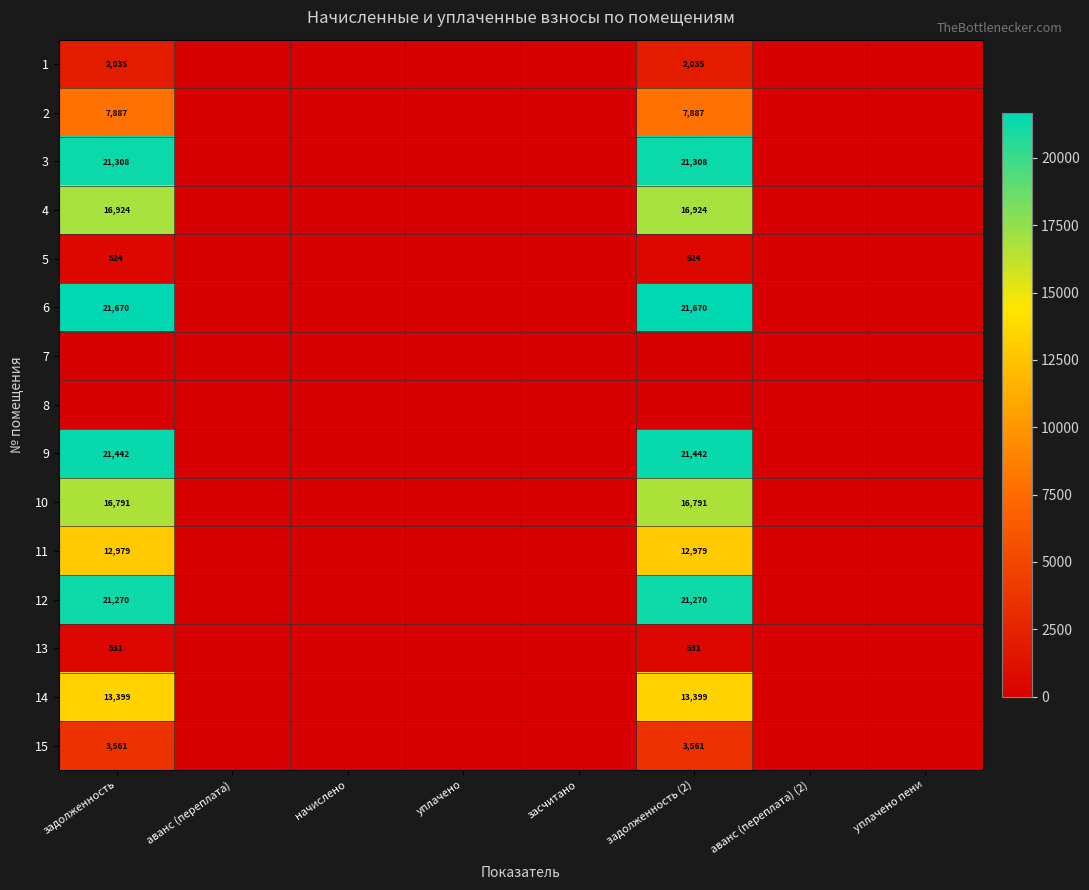

True or false: 12 has a value of 21270 at задолженность (2).

True